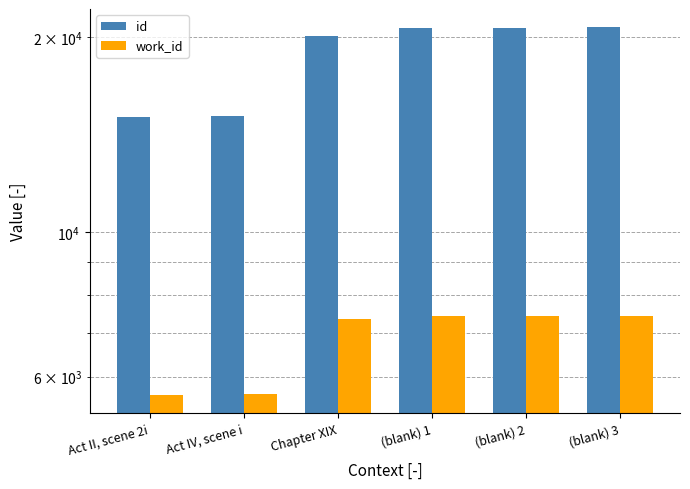

What is the total value across all series at (blank) 2?

28085